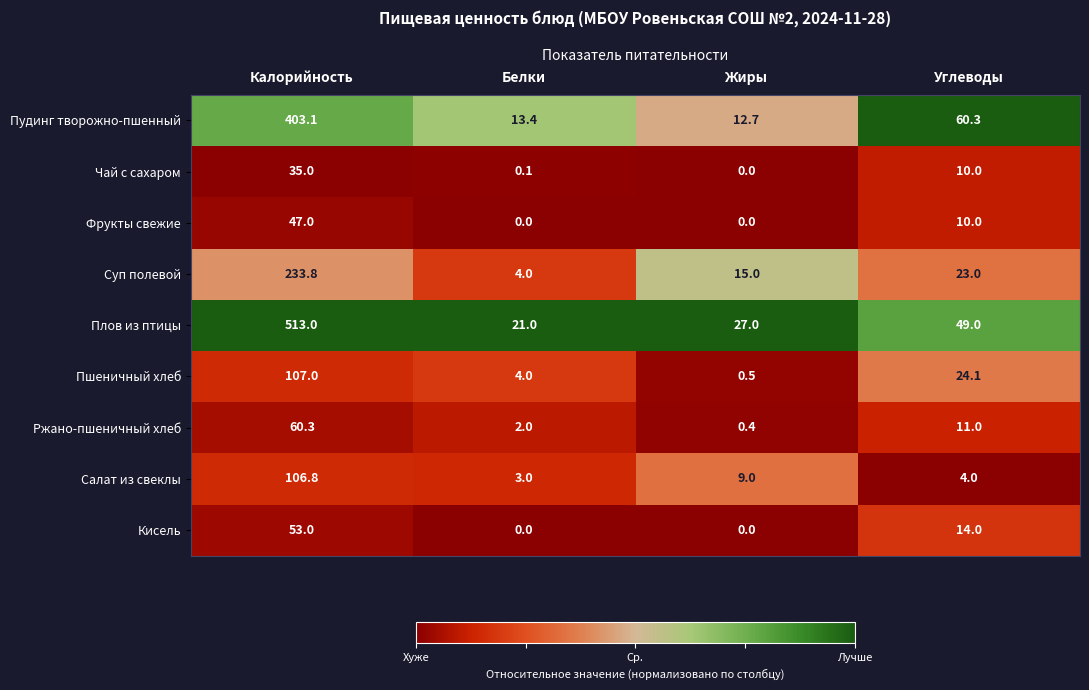

What is the total value across all series at Жиры?

64.6